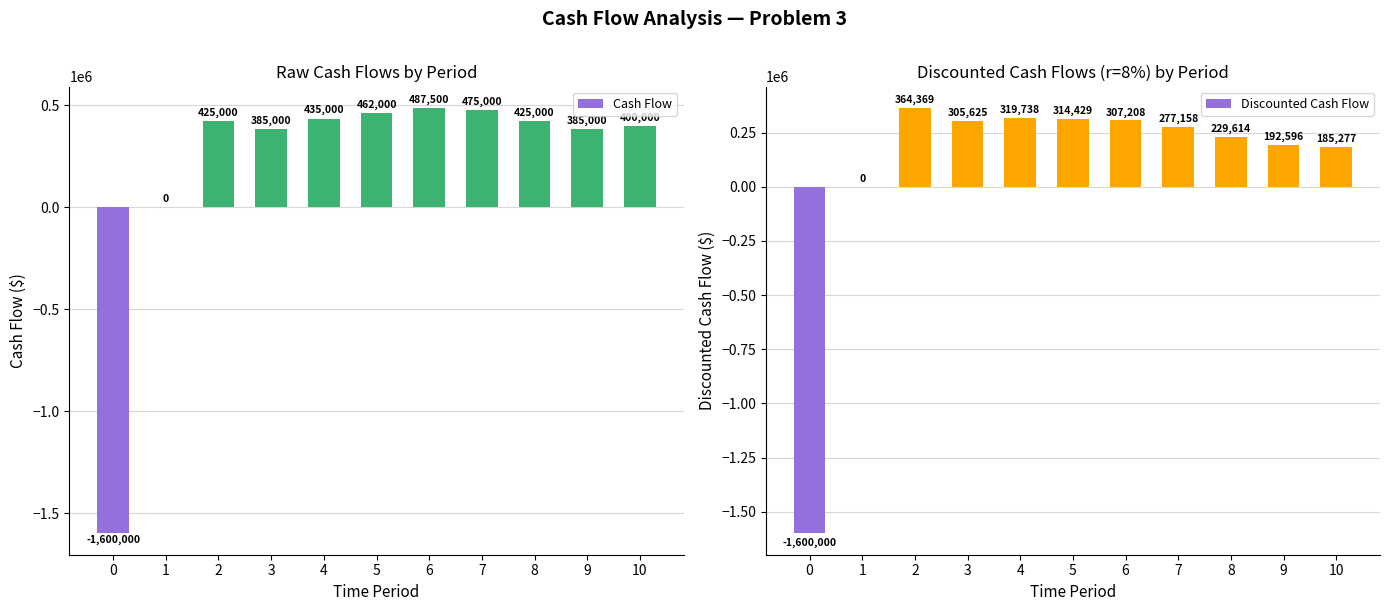

Does the chart contain stacked bars?

No